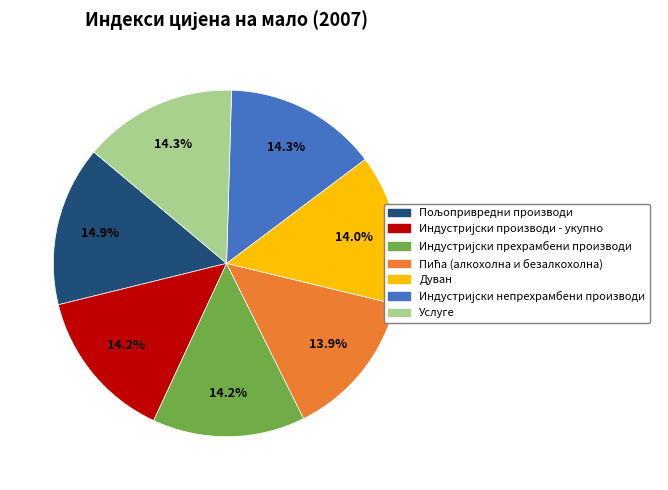

Does any single category account for the majority?

No